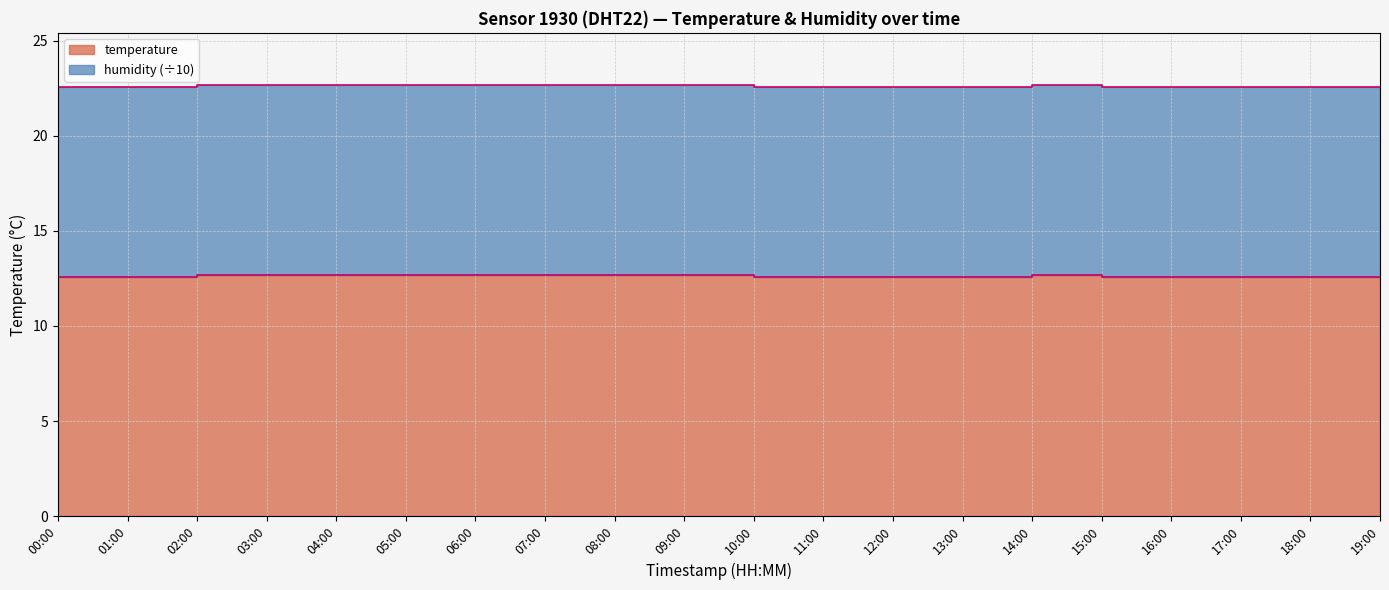

What is the greatest value displayed?

12.7